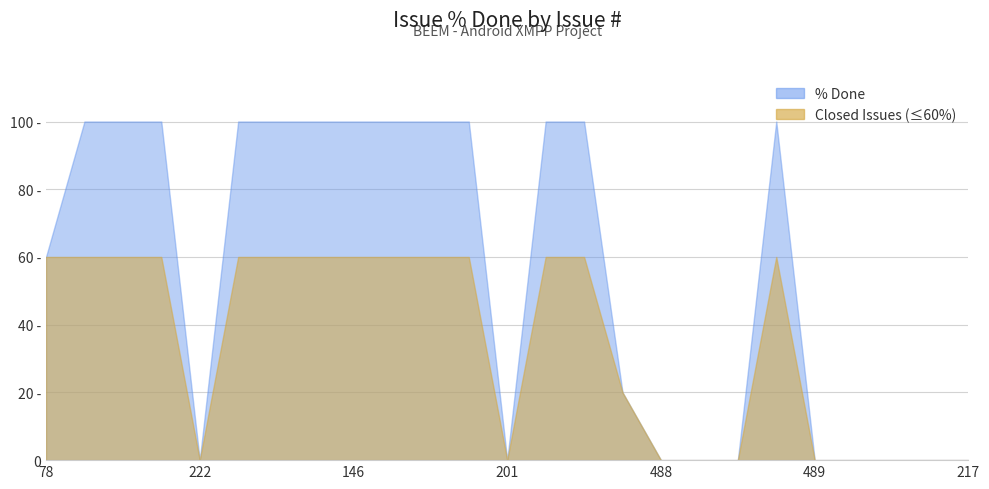

What is the label of the 15th point from the left?

205